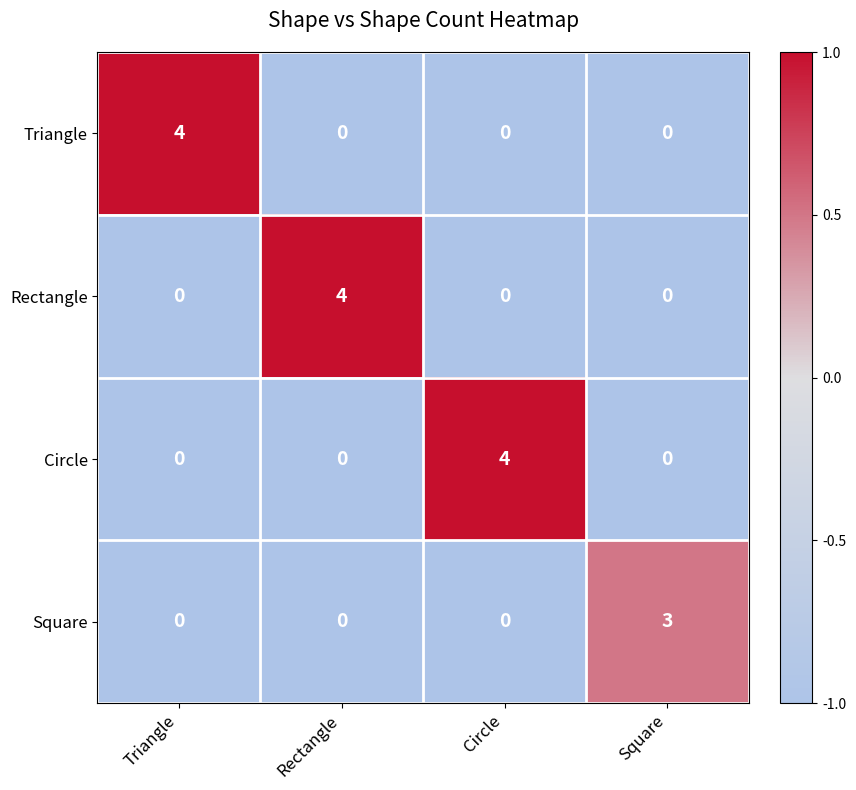

What is the total value across all series at Square?

3